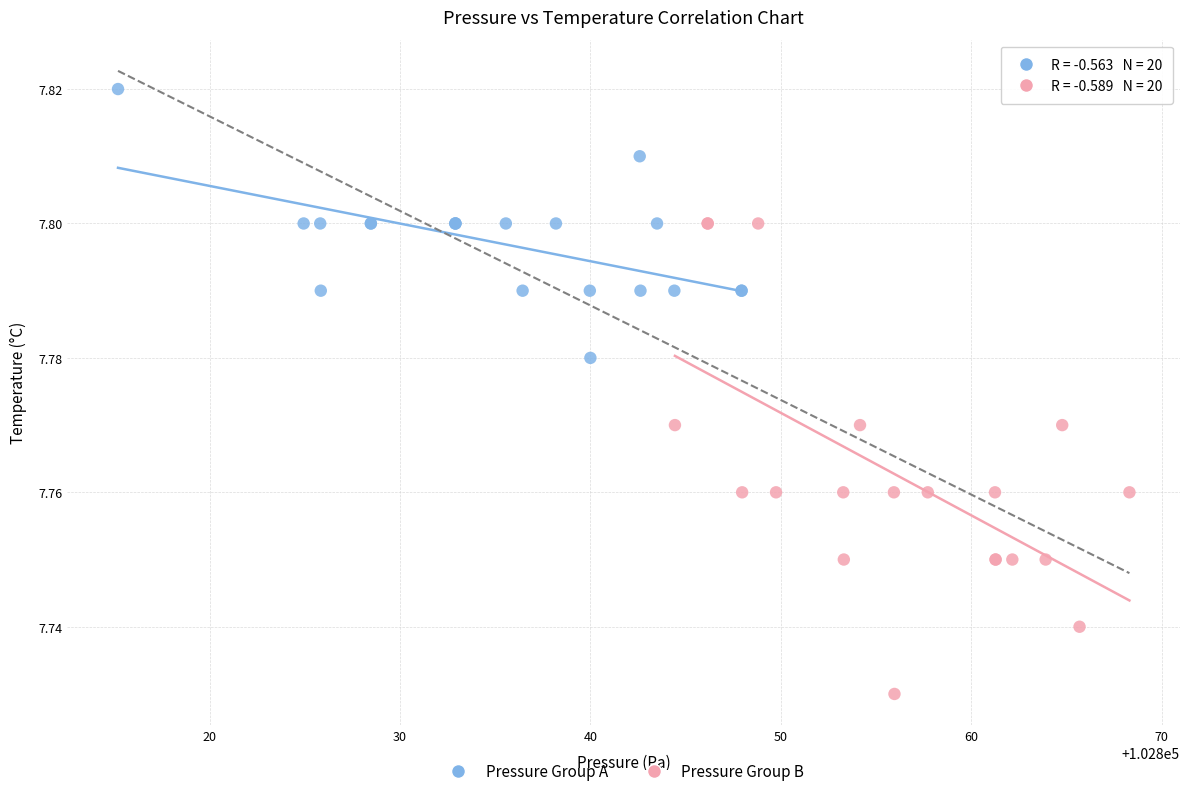

Which series contains the highest Y value?

Pressure Group A